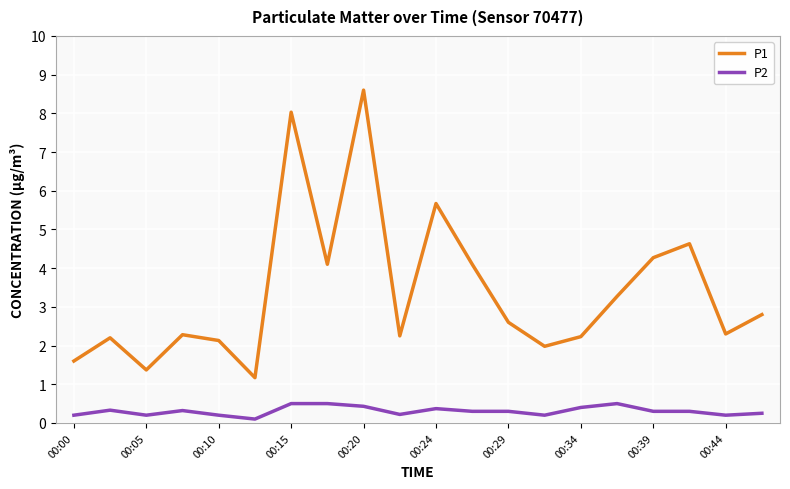

What is the average value of the P1 series?

3.4